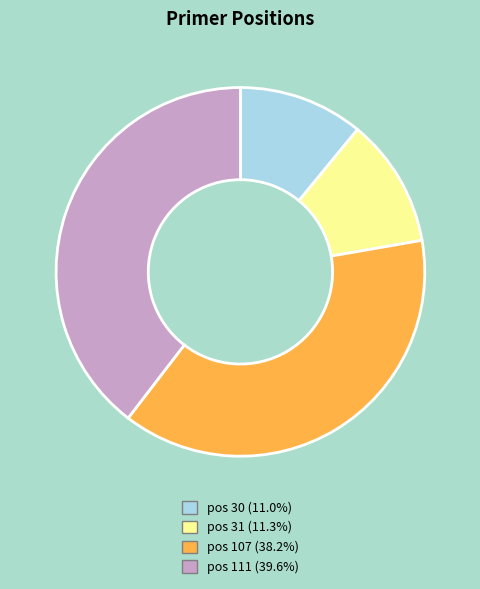

Does any single category account for the majority?

No